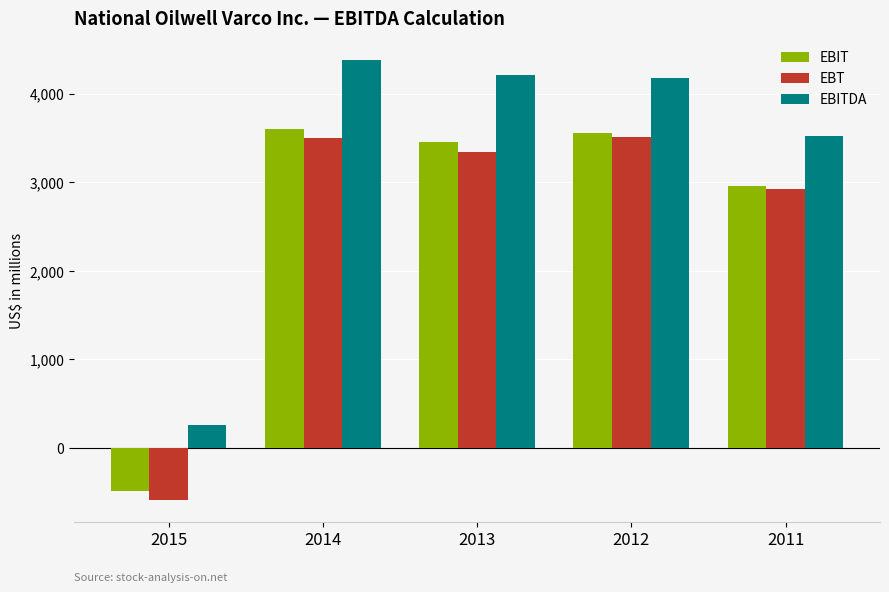

How many positive values does the EBIT series have?

4